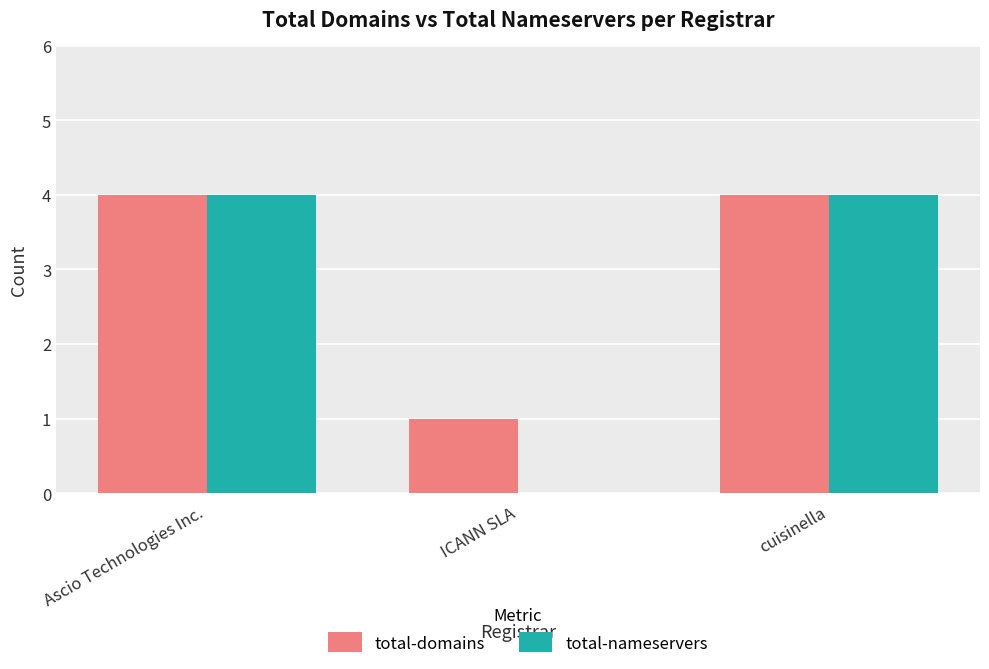

What value does the total-domains series have at cuisinella?

4